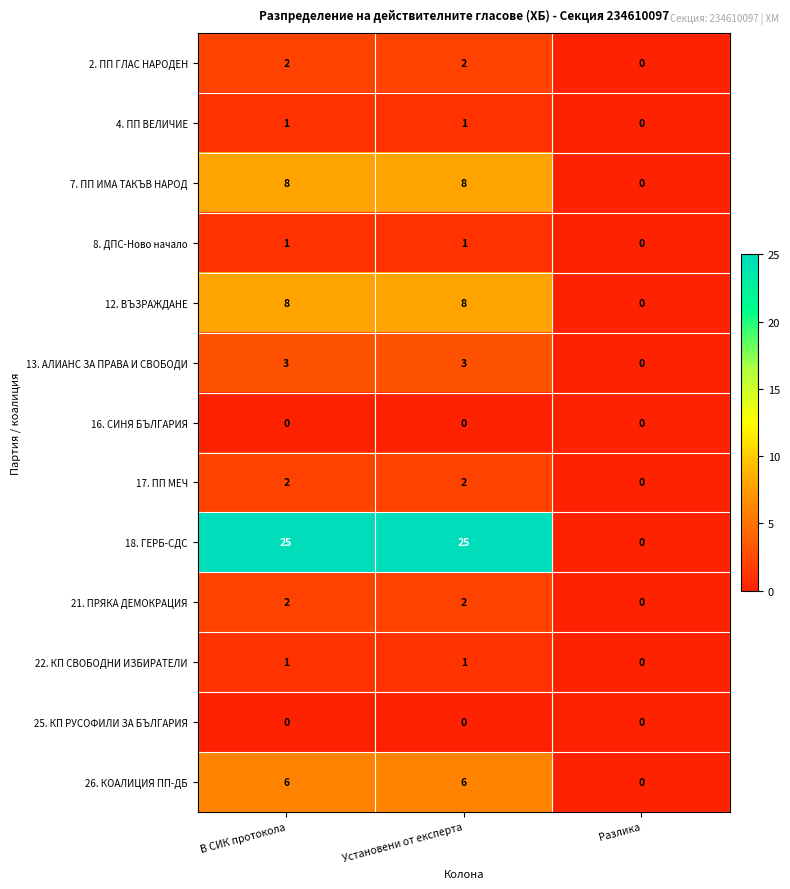

True or false: 4. ПП ВЕЛИЧИЕ has a value of 0 at В СИК протокола.

False